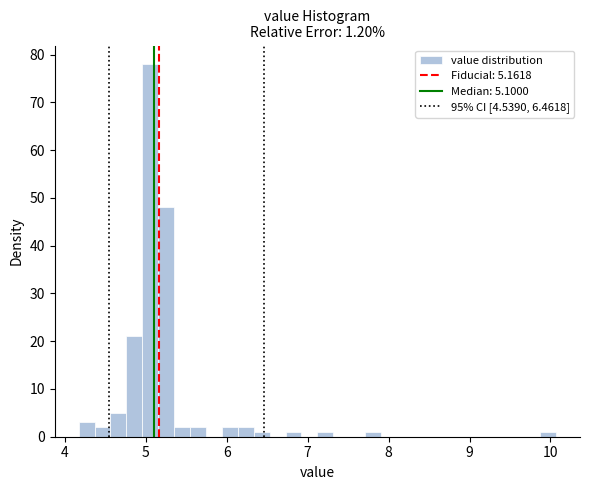

Read against the x-axis, roughly where is the centre of the tallest bar?

5.1